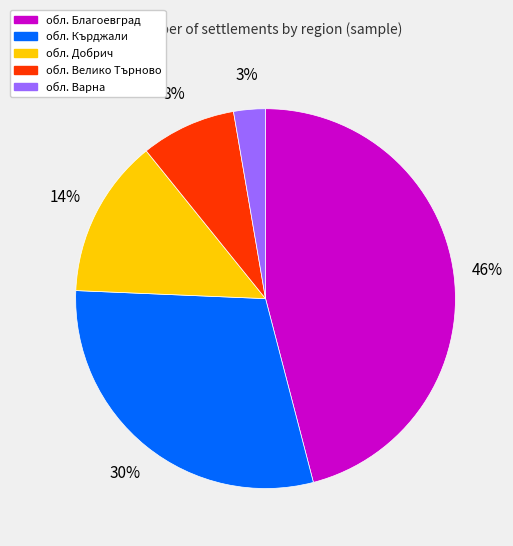

Is the sum of обл. Добрич and обл. Варна greater than half?

No